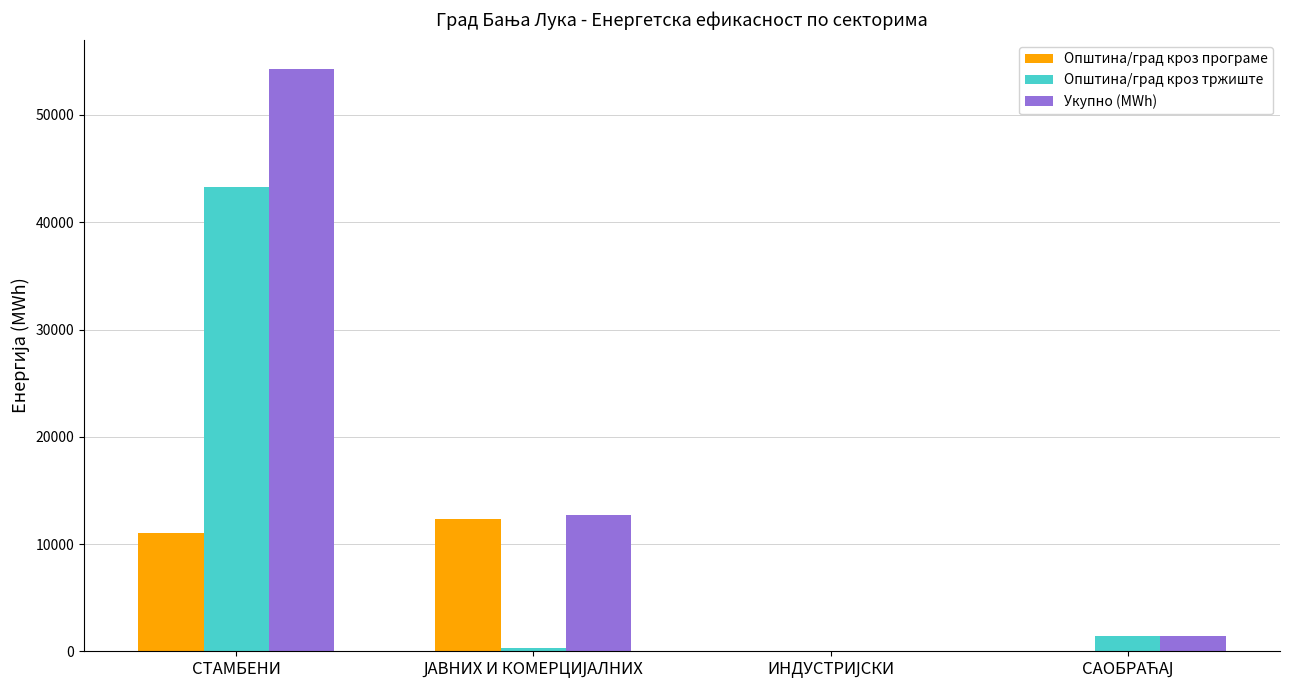

What is the total value across all series at СТАМБЕНИ?

108575.8